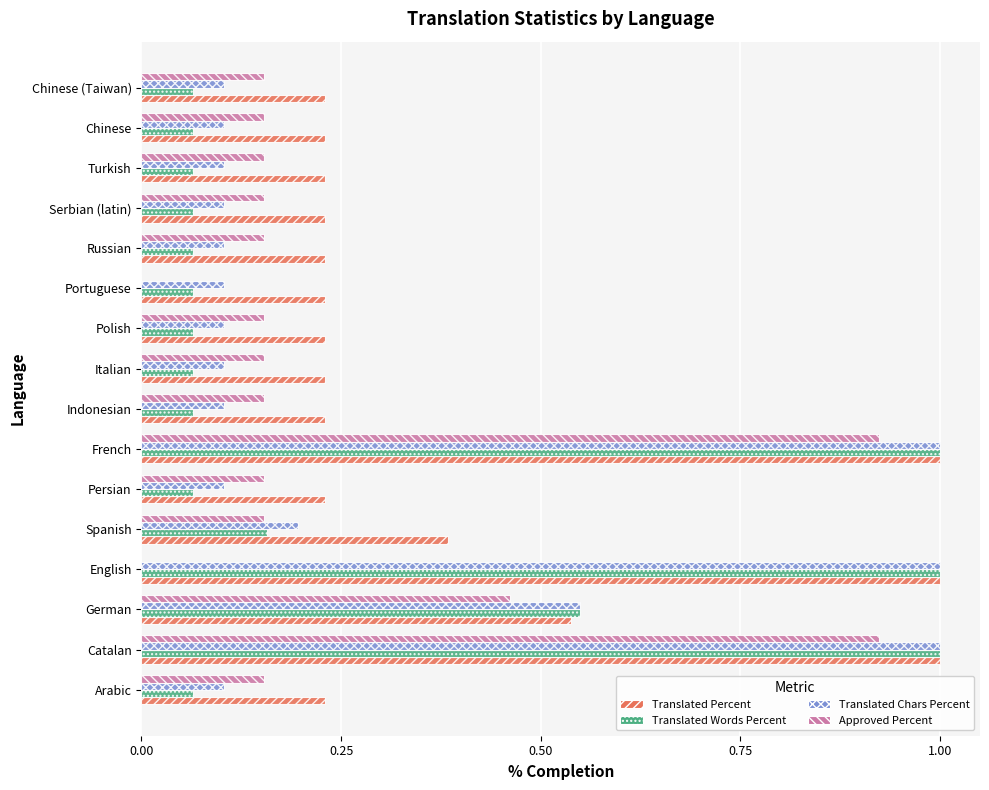

What is the maximum value shown in the chart?

1.0